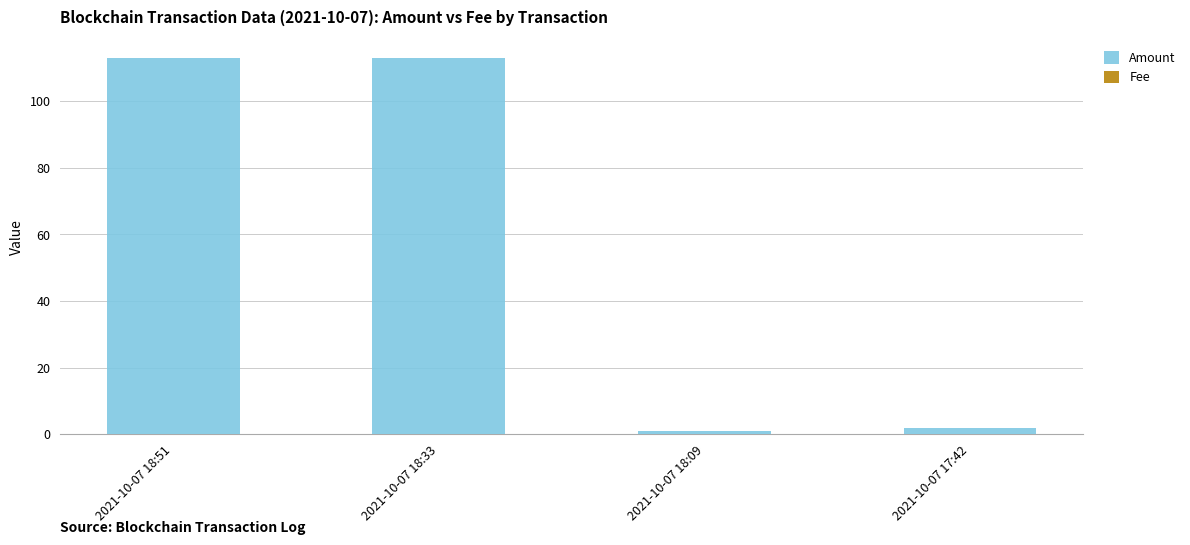

What is the value of the Amount bar at the 3rd from the left?

1.0